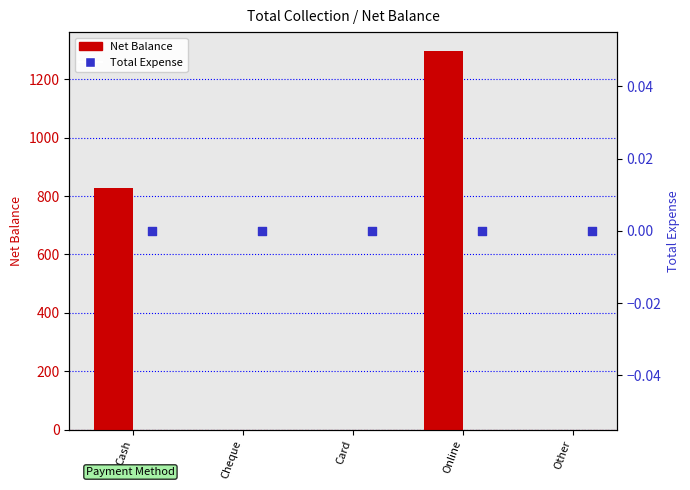

Is the value of Net Balance at Cheque greater than the value of Total Expense at Card?

No